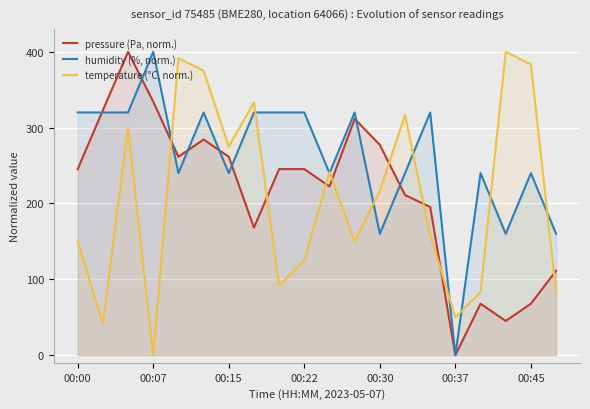

The temperature (°C, norm.) series shows 83.3 at 19. True or false?

True